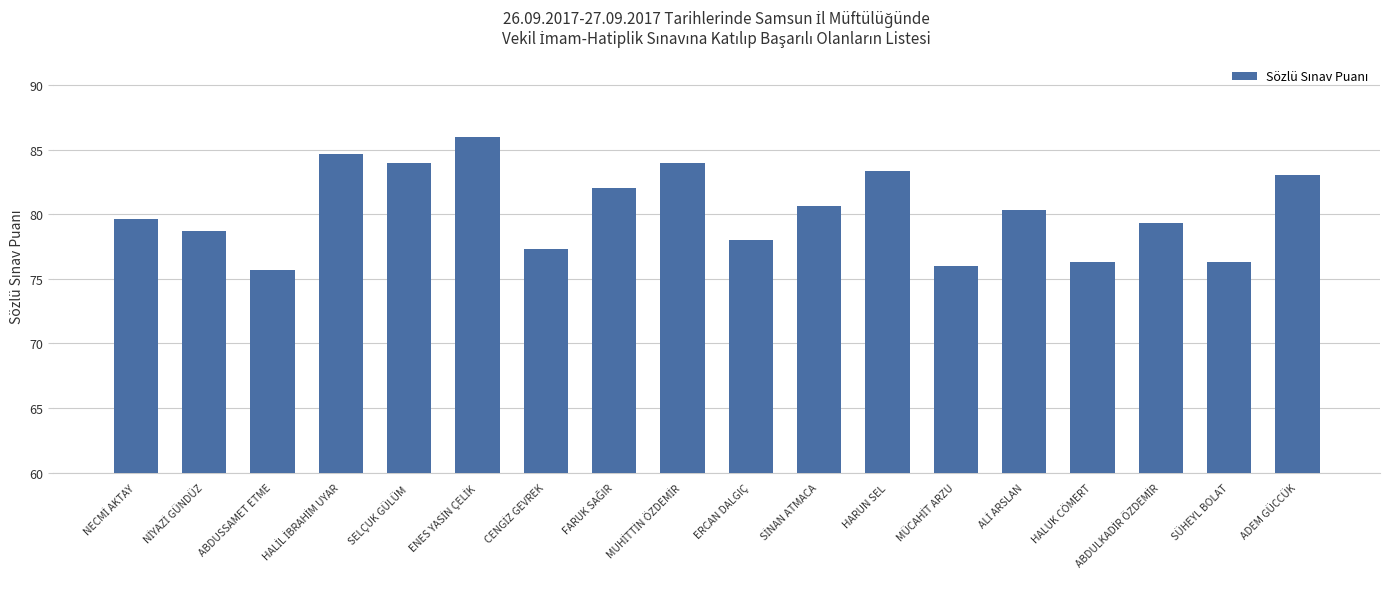

The value at ABDUSSAMET ETME is 75.7. True or false?

True